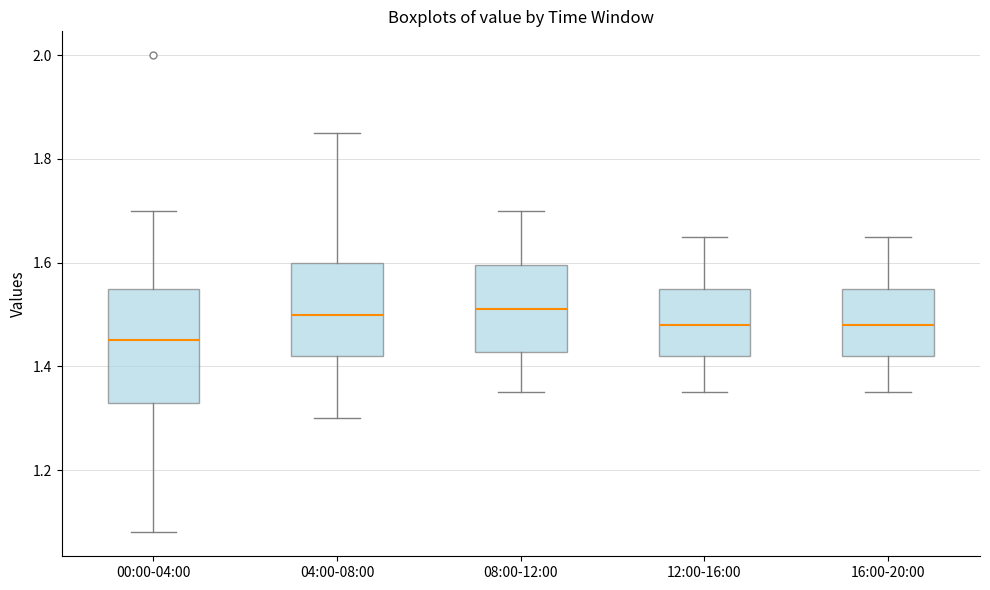

Which box has the lowest median line?

00:00-04:00